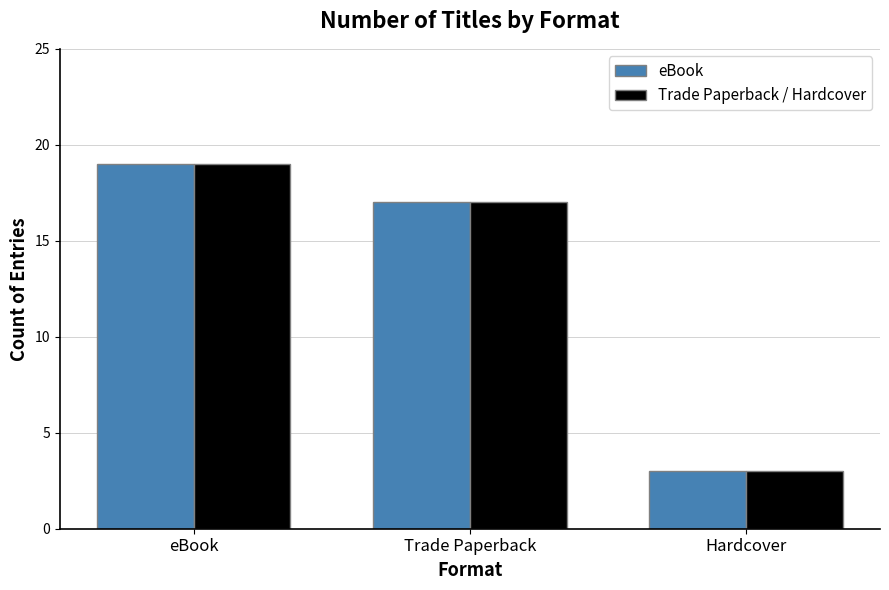

What is the sum of the Trade Paperback / Hardcover values at eBook and Trade Paperback?

36